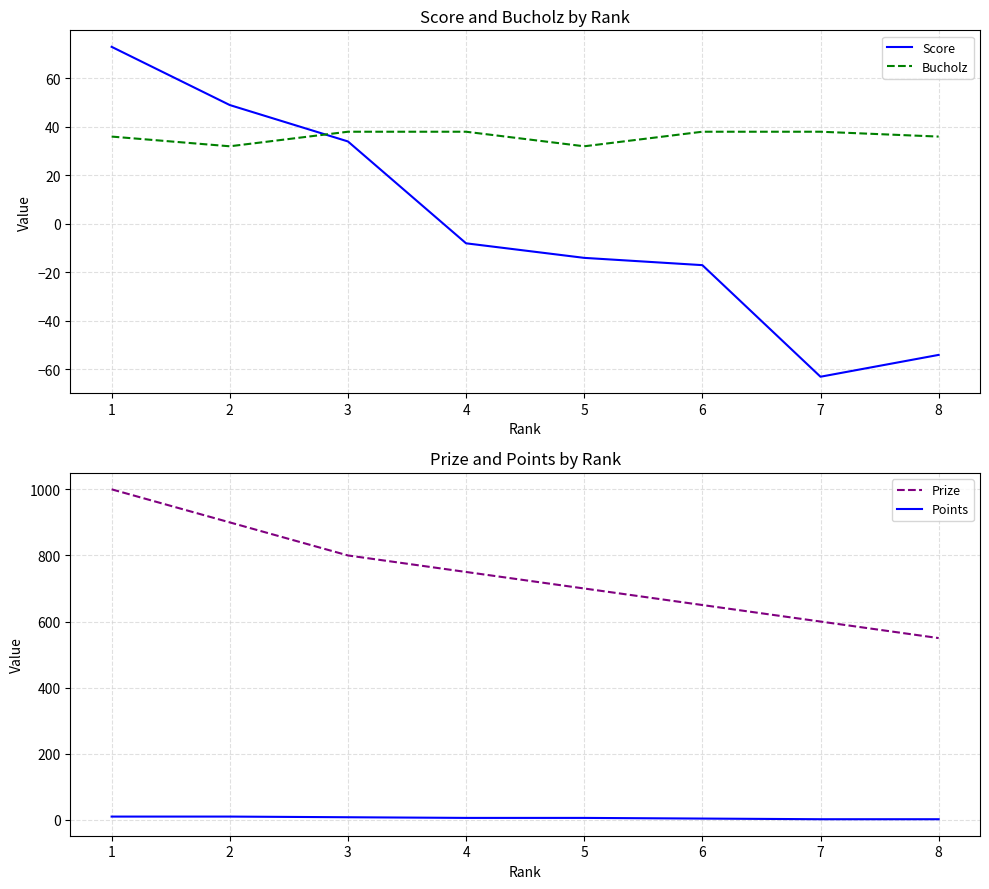

What value does the Points series have at 2?

10